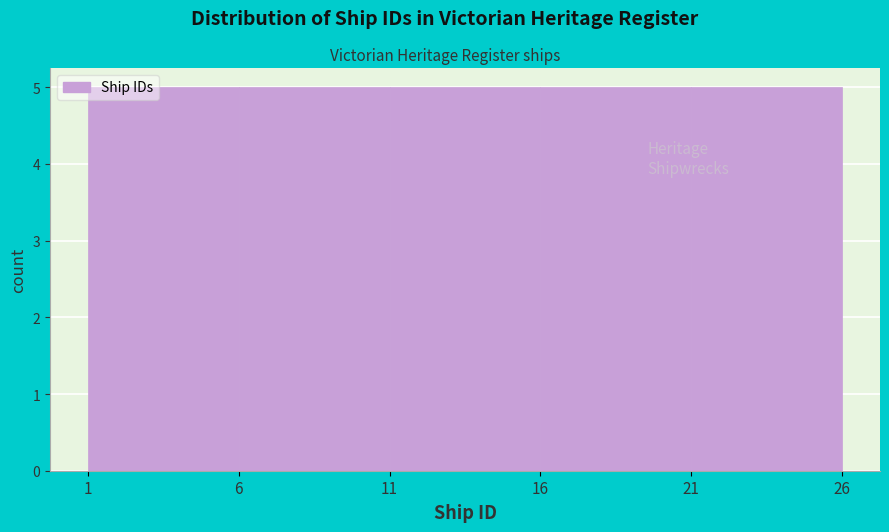

Reading left to right, list every bar in this chart as the range it spans on the x-axis followed by its height. The values are not printed on the chart, so give them approximately, as read against the axis.

1 to 6: 5
6 to 11: 5
11 to 16: 5
16 to 21: 5
21 to 26: 5